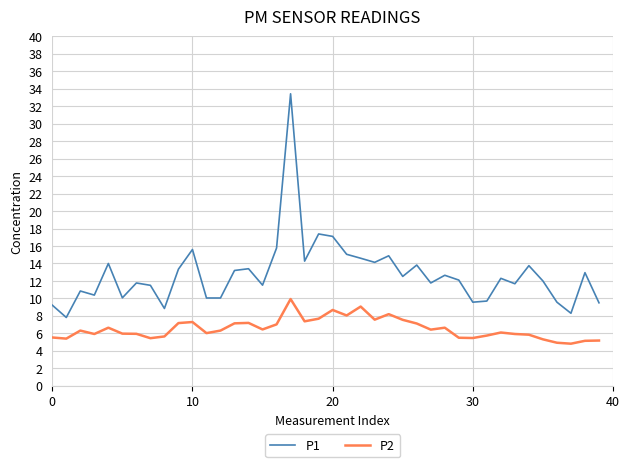

True or false: P2 and P1 cross at least once.

False